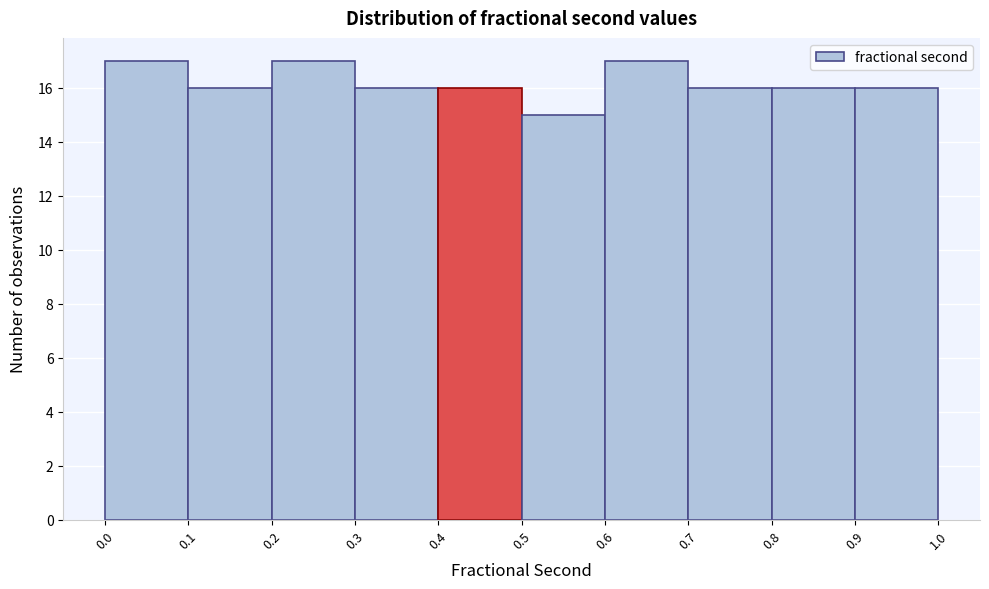

What is the height of the bar covering 0.9 to 1.0 on the x-axis? The values are not printed on the chart, so give them approximately, as read against the axis.

16